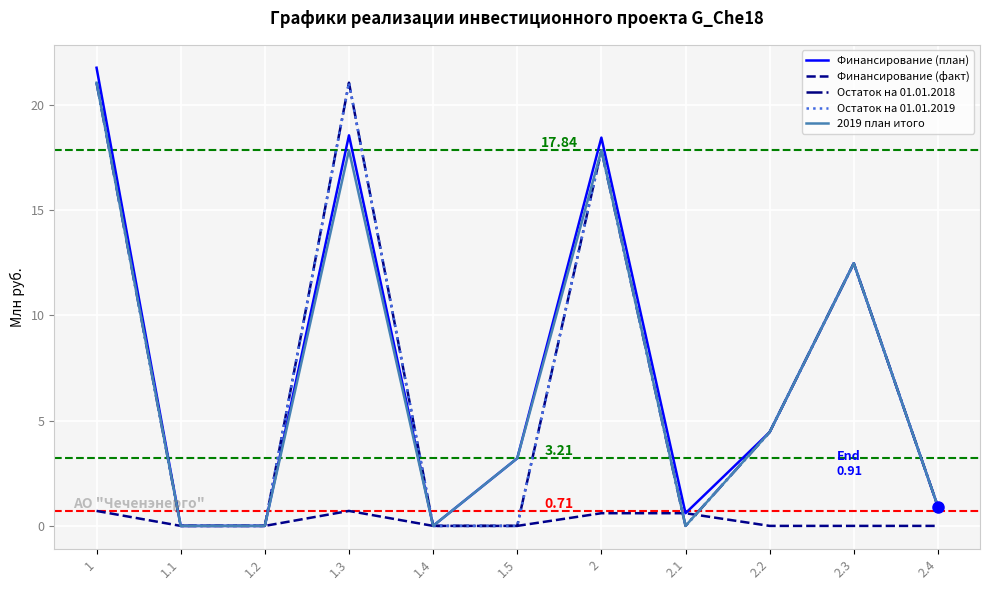

What is the maximum value for Финансирование (план)?

21.8